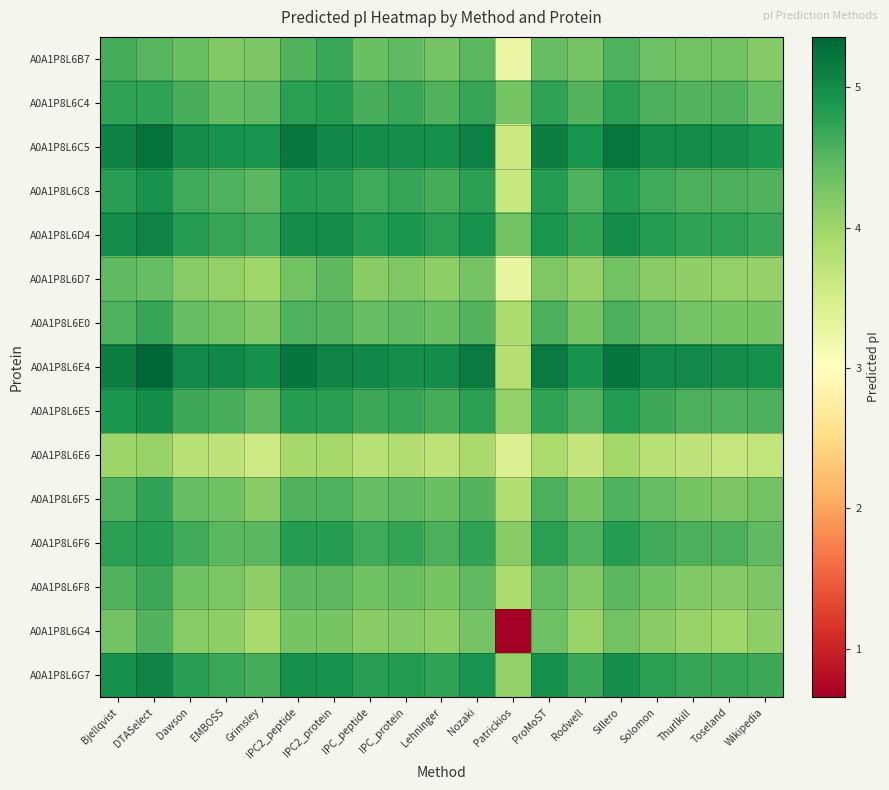

Reading left to right, list all the values displayed in this chart.

A0A1P8L6B7: Bjellqvist=4.6	DTASelect=4.5	Dawson=4.4	EMBOSS=4.2	Grimsley=4.3	IPC2_peptide=4.5	IPC2_protein=4.7	IPC_peptide=4.4	IPC_protein=4.4	Lehninger=4.3	Nozaki=4.5	Patrickios=3.2	ProMoST=4.4	Rodwell=4.3	Sillero=4.6	Solomon=4.4	Thurlkill=4.3	Toseland=4.3	Wikipedia=4.2
A0A1P8L6C4: Bjellqvist=4.7	DTASelect=4.7	Dawson=4.6	EMBOSS=4.4	Grimsley=4.5	IPC2_peptide=4.8	IPC2_protein=4.8	IPC_peptide=4.6	IPC_protein=4.7	Lehninger=4.5	Nozaki=4.7	Patrickios=4.3	ProMoST=4.7	Rodwell=4.5	Sillero=4.8	Solomon=4.6	Thurlkill=4.5	Toseland=4.5	Wikipedia=4.4
A0A1P8L6C5: Bjellqvist=5.1	DTASelect=5.3	Dawson=5.0	EMBOSS=4.9	Grimsley=4.9	IPC2_peptide=5.2	IPC2_protein=5.0	IPC_peptide=5.0	IPC_protein=5.0	Lehninger=4.9	Nozaki=5.1	Patrickios=3.6	ProMoST=5.1	Rodwell=4.9	Sillero=5.2	Solomon=5.0	Thurlkill=5.0	Toseland=5.0	Wikipedia=4.9
A0A1P8L6C8: Bjellqvist=4.8	DTASelect=4.9	Dawson=4.7	EMBOSS=4.6	Grimsley=4.5	IPC2_peptide=4.8	IPC2_protein=4.8	IPC_peptide=4.7	IPC_protein=4.7	Lehninger=4.6	Nozaki=4.8	Patrickios=3.6	ProMoST=4.8	Rodwell=4.6	Sillero=4.8	Solomon=4.7	Thurlkill=4.6	Toseland=4.6	Wikipedia=4.5
A0A1P8L6D4: Bjellqvist=5.0	DTASelect=5.1	Dawson=4.8	EMBOSS=4.7	Grimsley=4.7	IPC2_peptide=5.0	IPC2_protein=5.0	IPC_peptide=4.8	IPC_protein=4.9	Lehninger=4.8	Nozaki=4.9	Patrickios=4.3	ProMoST=4.9	Rodwell=4.7	Sillero=5.0	Solomon=4.8	Thurlkill=4.7	Toseland=4.7	Wikipedia=4.7
A0A1P8L6D7: Bjellqvist=4.5	DTASelect=4.4	Dawson=4.2	EMBOSS=4.1	Grimsley=4.0	IPC2_peptide=4.3	IPC2_protein=4.5	IPC_peptide=4.2	IPC_protein=4.2	Lehninger=4.1	Nozaki=4.3	Patrickios=3.3	ProMoST=4.2	Rodwell=4.1	Sillero=4.3	Solomon=4.2	Thurlkill=4.1	Toseland=4.1	Wikipedia=4.1
A0A1P8L6E0: Bjellqvist=4.6	DTASelect=4.7	Dawson=4.4	EMBOSS=4.3	Grimsley=4.2	IPC2_peptide=4.6	IPC2_protein=4.5	IPC_peptide=4.4	IPC_protein=4.5	Lehninger=4.4	Nozaki=4.5	Patrickios=3.9	ProMoST=4.6	Rodwell=4.3	Sillero=4.6	Solomon=4.4	Thurlkill=4.3	Toseland=4.3	Wikipedia=4.3
A0A1P8L6E4: Bjellqvist=5.1	DTASelect=5.4	Dawson=5.0	EMBOSS=5.0	Grimsley=4.9	IPC2_peptide=5.2	IPC2_protein=5.1	IPC_peptide=5.0	IPC_protein=5.0	Lehninger=5.0	Nozaki=5.2	Patrickios=3.8	ProMoST=5.2	Rodwell=4.9	Sillero=5.2	Solomon=5.0	Thurlkill=5.0	Toseland=5.0	Wikipedia=4.9
A0A1P8L6E5: Bjellqvist=4.9	DTASelect=5.0	Dawson=4.7	EMBOSS=4.6	Grimsley=4.5	IPC2_peptide=4.8	IPC2_protein=4.8	IPC_peptide=4.7	IPC_protein=4.7	Lehninger=4.6	Nozaki=4.8	Patrickios=4.1	ProMoST=4.7	Rodwell=4.6	Sillero=4.8	Solomon=4.7	Thurlkill=4.6	Toseland=4.6	Wikipedia=4.6
A0A1P8L6E6: Bjellqvist=4.0	DTASelect=4.0	Dawson=3.8	EMBOSS=3.7	Grimsley=3.6	IPC2_peptide=3.9	IPC2_protein=3.9	IPC_peptide=3.8	IPC_protein=3.8	Lehninger=3.7	Nozaki=3.9	Patrickios=3.4	ProMoST=3.9	Rodwell=3.7	Sillero=3.9	Solomon=3.8	Thurlkill=3.7	Toseland=3.7	Wikipedia=3.7
A0A1P8L6F5: Bjellqvist=4.6	DTASelect=4.7	Dawson=4.4	EMBOSS=4.3	Grimsley=4.2	IPC2_peptide=4.5	IPC2_protein=4.6	IPC_peptide=4.4	IPC_protein=4.4	Lehninger=4.4	Nozaki=4.5	Patrickios=3.8	ProMoST=4.6	Rodwell=4.3	Sillero=4.6	Solomon=4.4	Thurlkill=4.3	Toseland=4.3	Wikipedia=4.3
A0A1P8L6F6: Bjellqvist=4.8	DTASelect=4.8	Dawson=4.6	EMBOSS=4.5	Grimsley=4.5	IPC2_peptide=4.8	IPC2_protein=4.8	IPC_peptide=4.6	IPC_protein=4.7	Lehninger=4.6	Nozaki=4.7	Patrickios=4.2	ProMoST=4.8	Rodwell=4.6	Sillero=4.8	Solomon=4.6	Thurlkill=4.6	Toseland=4.6	Wikipedia=4.5
A0A1P8L6F8: Bjellqvist=4.5	DTASelect=4.7	Dawson=4.3	EMBOSS=4.3	Grimsley=4.1	IPC2_peptide=4.5	IPC2_protein=4.5	IPC_peptide=4.3	IPC_protein=4.4	Lehninger=4.3	Nozaki=4.5	Patrickios=3.9	ProMoST=4.4	Rodwell=4.2	Sillero=4.5	Solomon=4.3	Thurlkill=4.2	Toseland=4.2	Wikipedia=4.3
A0A1P8L6G4: Bjellqvist=4.3	DTASelect=4.5	Dawson=4.2	EMBOSS=4.1	Grimsley=3.9	IPC2_peptide=4.3	IPC2_protein=4.3	IPC_peptide=4.2	IPC_protein=4.2	Lehninger=4.1	Nozaki=4.3	Patrickios=0.7	ProMoST=4.4	Rodwell=4.0	Sillero=4.3	Solomon=4.2	Thurlkill=4.0	Toseland=4.0	Wikipedia=4.1
A0A1P8L6G7: Bjellqvist=4.9	DTASelect=5.1	Dawson=4.8	EMBOSS=4.7	Grimsley=4.6	IPC2_peptide=5.0	IPC2_protein=4.9	IPC_peptide=4.8	IPC_protein=4.8	Lehninger=4.7	Nozaki=4.9	Patrickios=4.1	ProMoST=5.0	Rodwell=4.7	Sillero=5.0	Solomon=4.8	Thurlkill=4.7	Toseland=4.7	Wikipedia=4.7